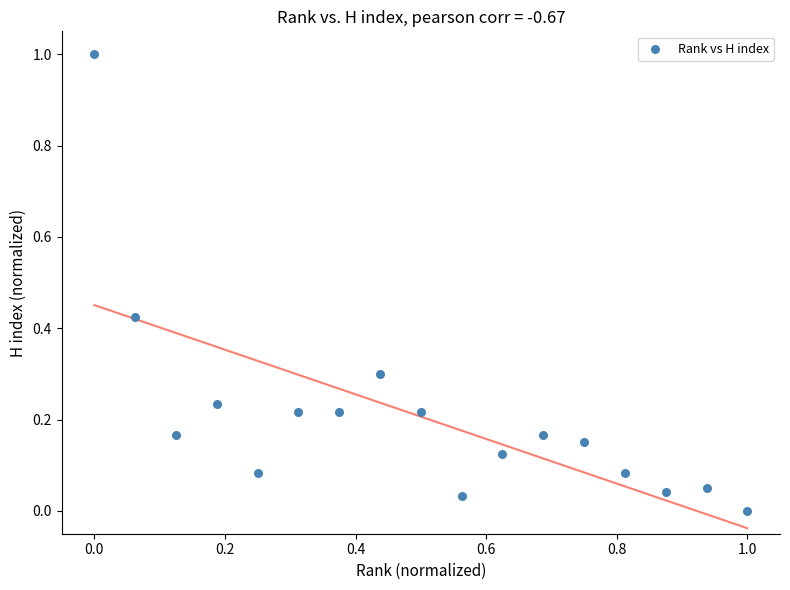

What is the range of X values (max minus min)?

1.0